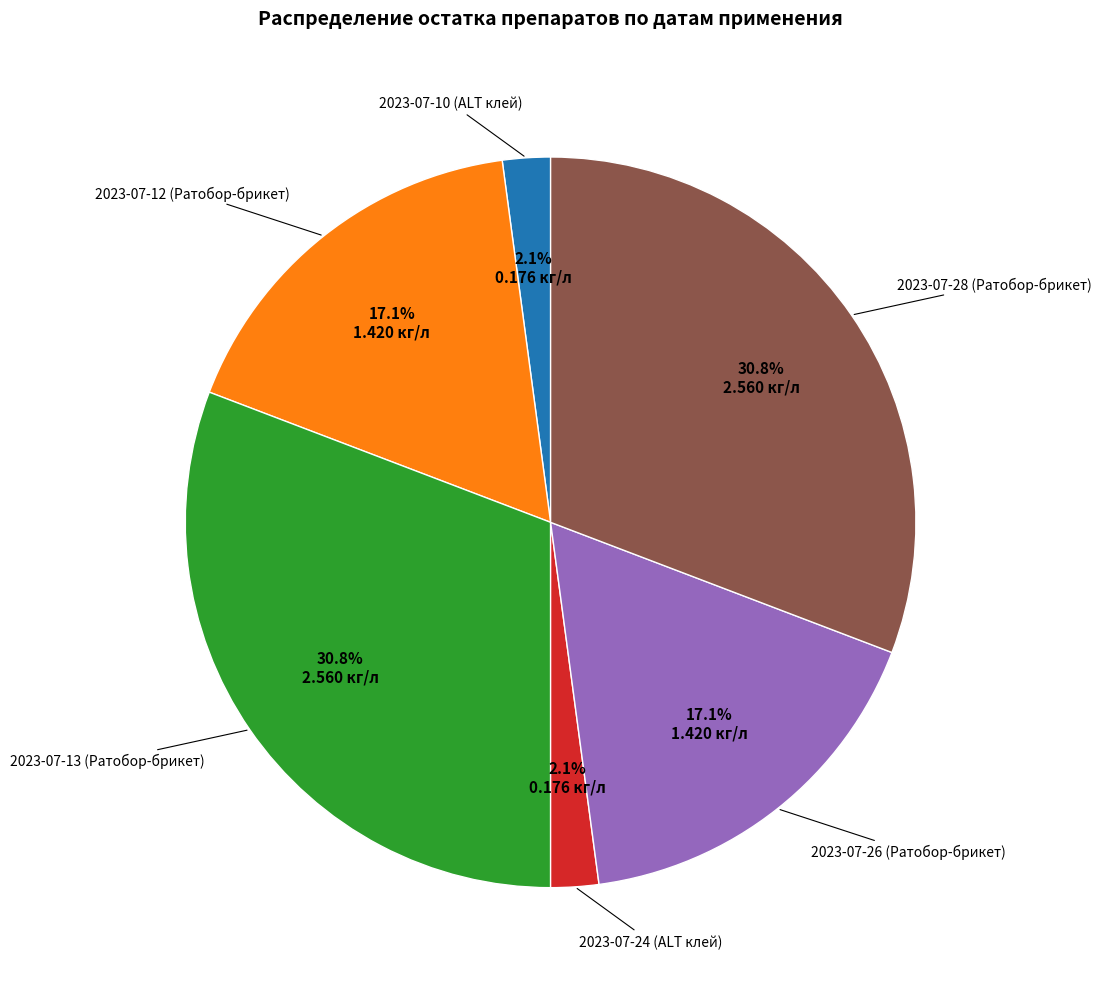

How many segments does this pie chart have?

6